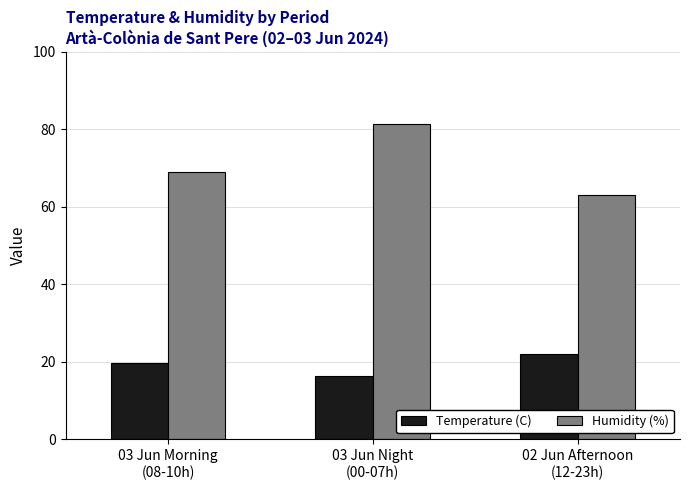

Reading left to right, extract all data points from this chart.

Temperature (C): 19.8	16.4	21.9
Humidity (%): 69.0	81.4	63.1